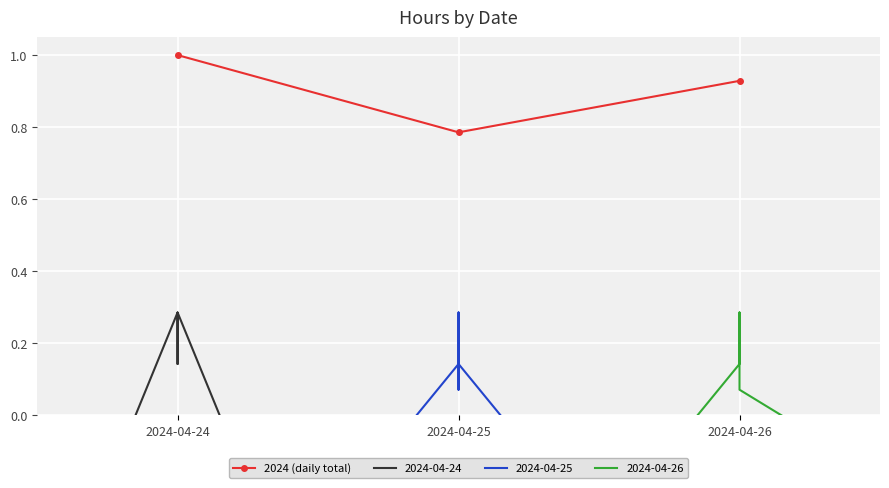

Which has a higher value, 2024-04-24 or 2024-04-25?

2024-04-24